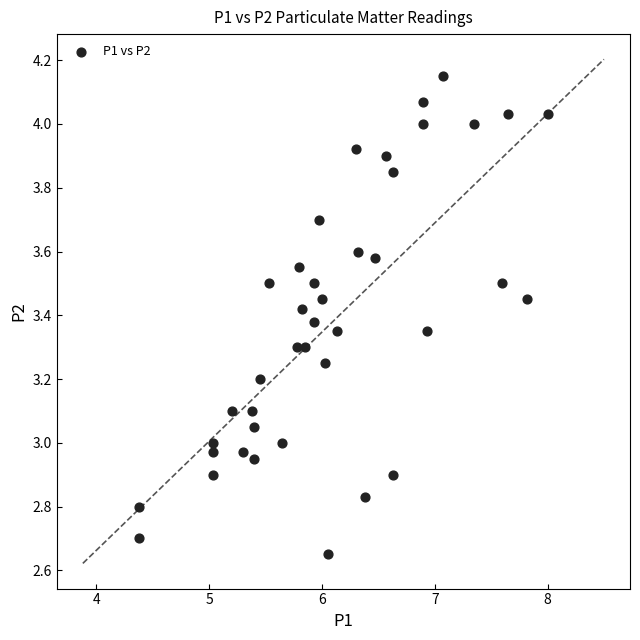

What is the range of Y values (max minus min)?

1.5